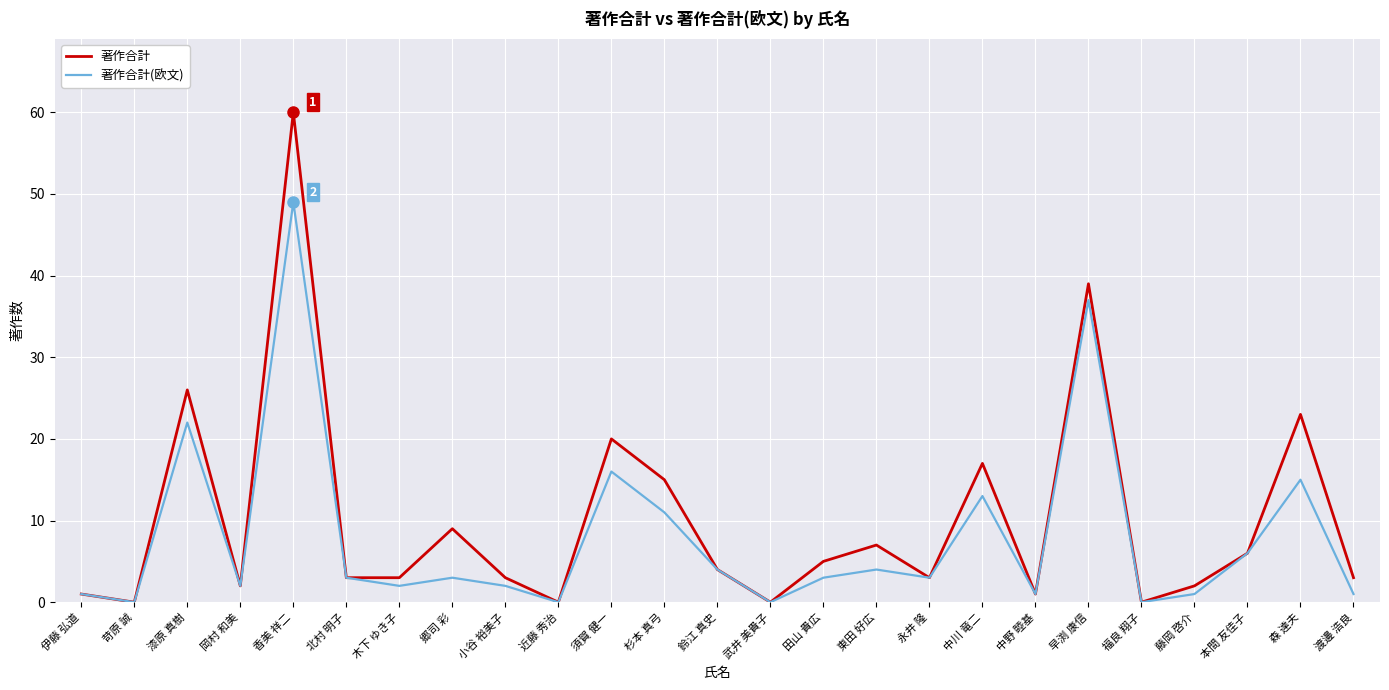

Is this an area chart (filled region under the line)?

No